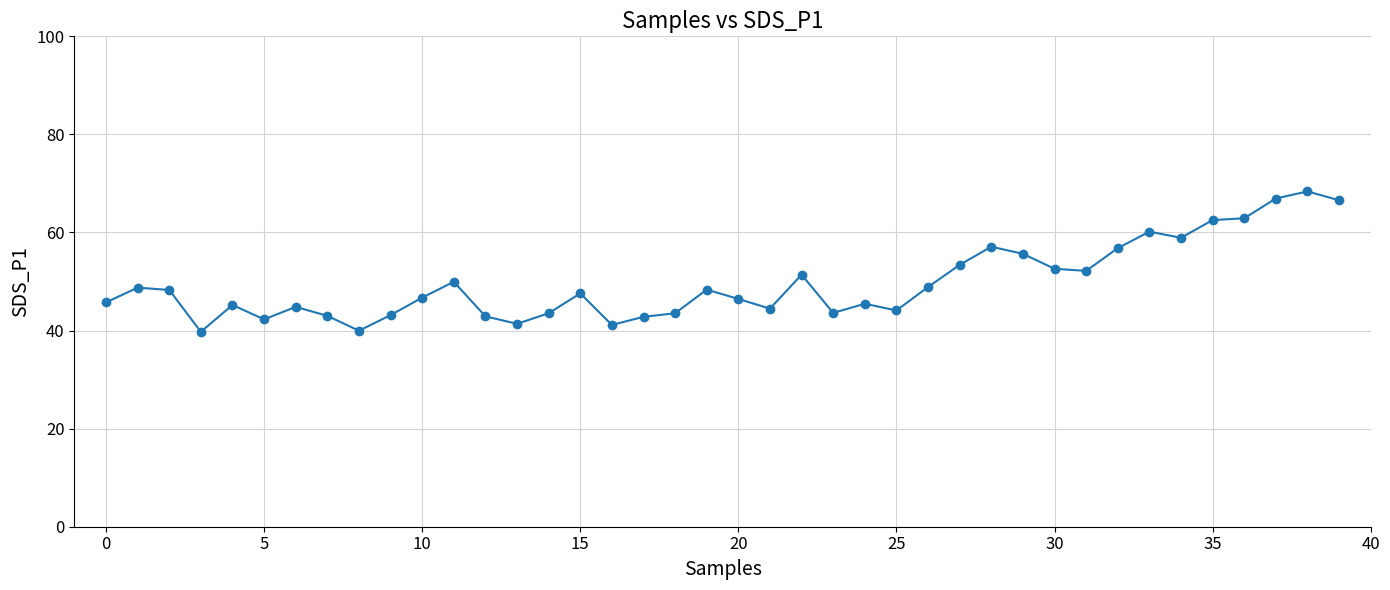

What is the value of the 35th point from the left?

58.9